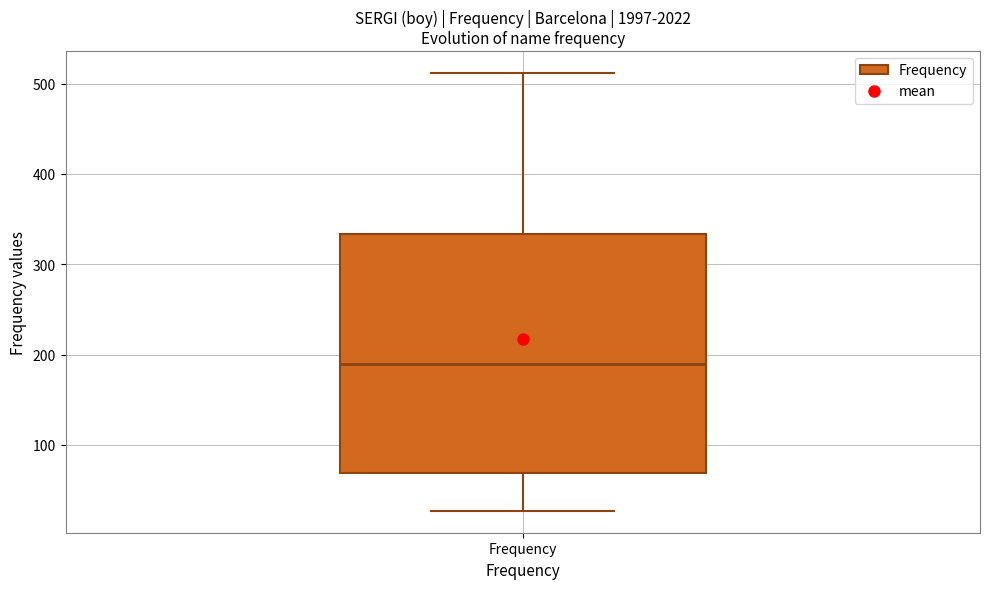

Transcribe this box plot: give where the median line is, the range the box spans, and where the two whiskers end, as read against the y-axis. The values are not printed on the chart, so give them approximately, as read against the axis.

median 190, box 70 to 330, whiskers 30 to 510